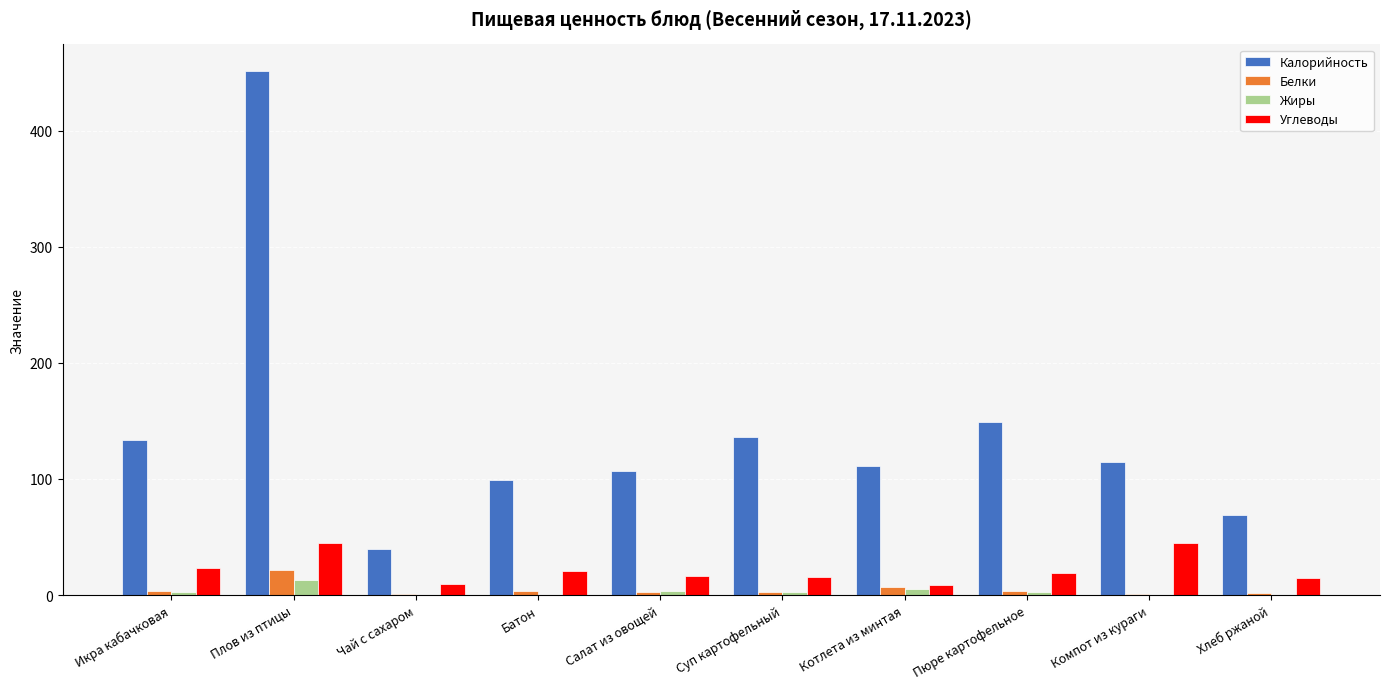

How many distinct data groups are displayed?

4